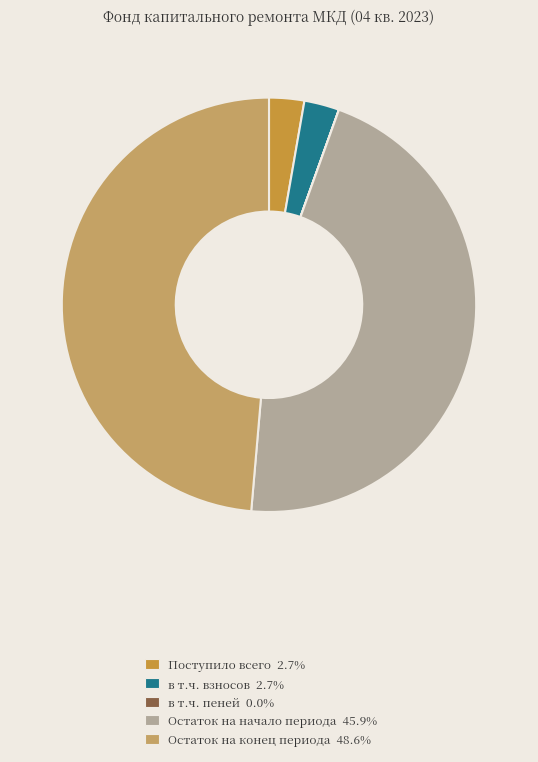

Does any single category account for the majority?

No